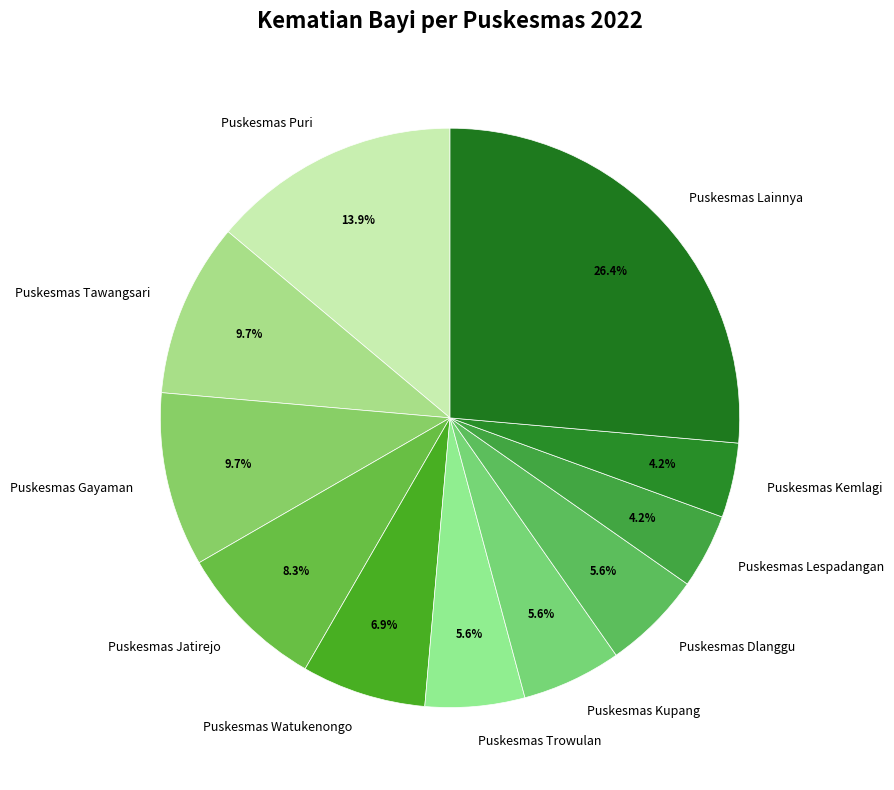

Which has a higher value, Puskesmas Kemlagi or Puskesmas Watukenongo?

Puskesmas Watukenongo